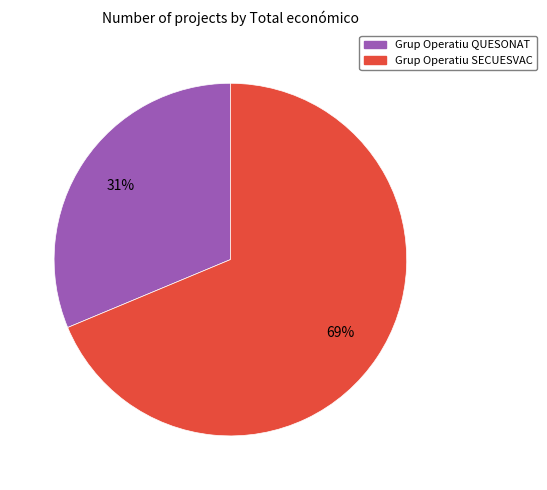

Combined, do Grup Operatiu QUESONAT and Grup Operatiu SECUESVAC account for over 50%?

Yes